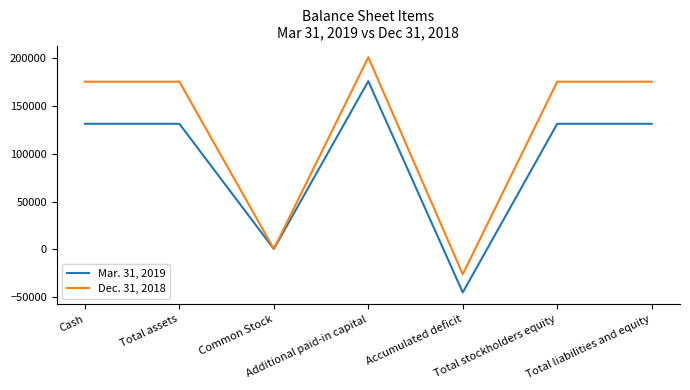

How many values in the Dec. 31, 2018 series are below 175219?

2